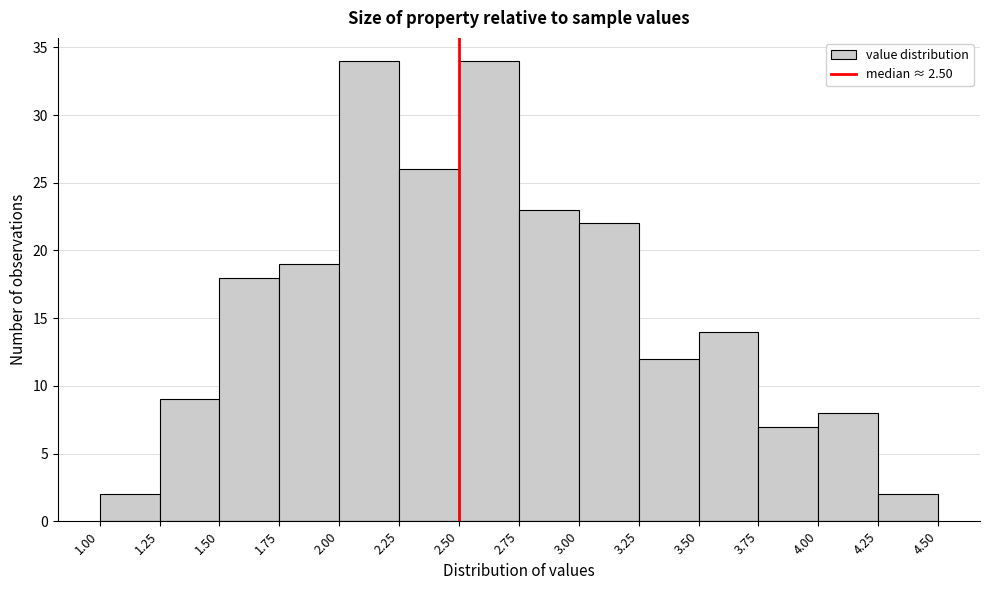

What is the height of the bar covering 4.00 to 4.25 on the x-axis? The values are not printed on the chart, so give them approximately, as read against the axis.

8